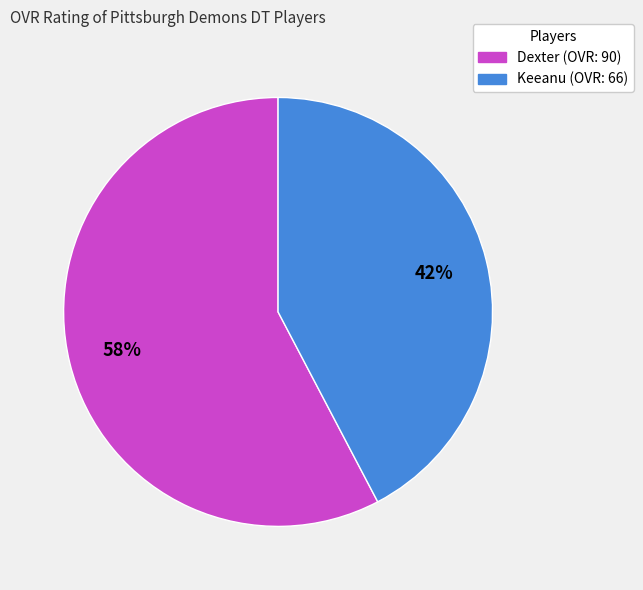

Rank the categories by value from highest to lowest.

Dexter, Keeanu